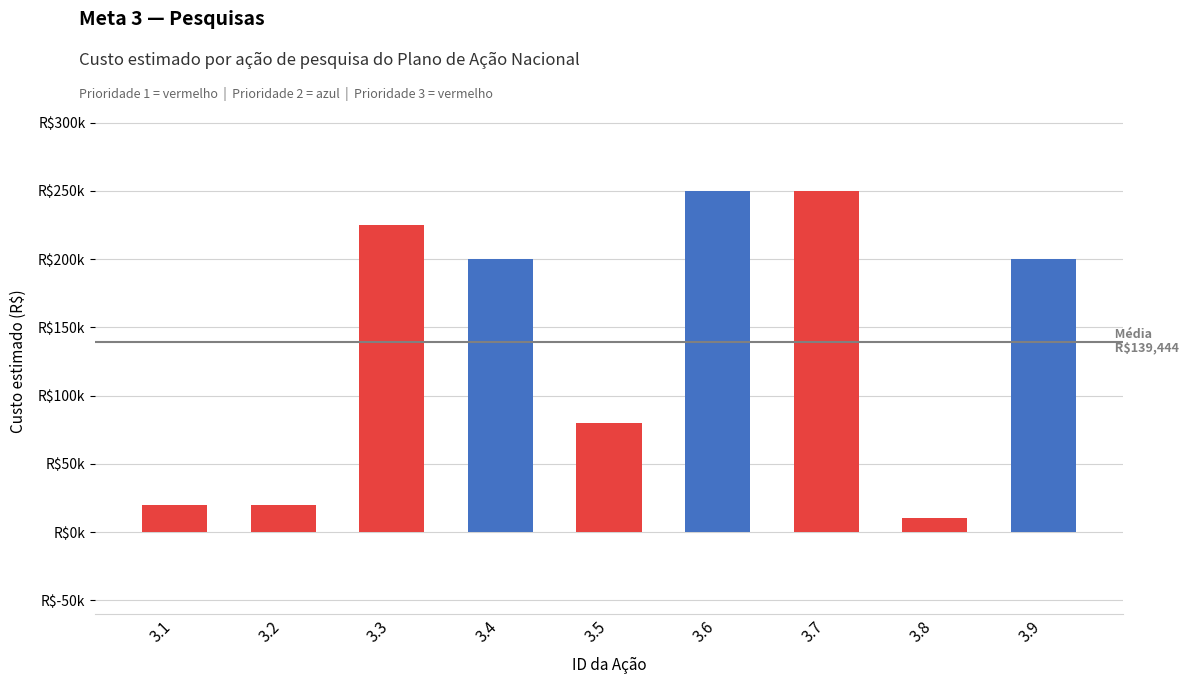

The chart shows a value of 373143 at 3.6. True or false?

False